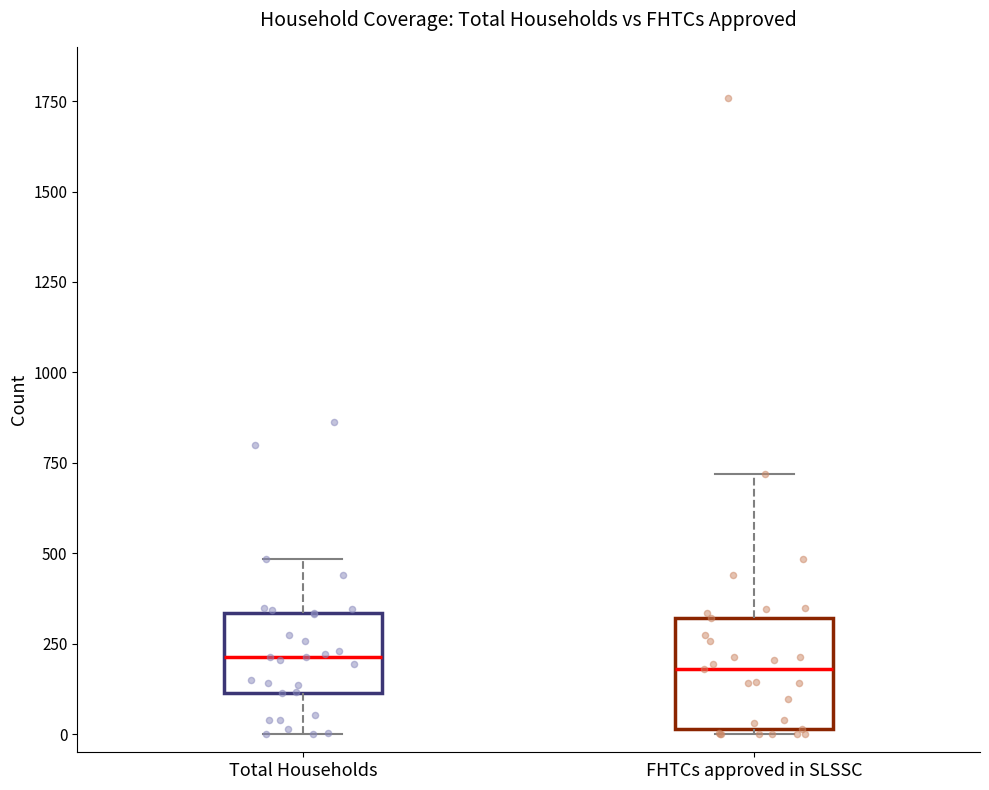

Reading left to right, read every box against the y-axis: the position of its median line, the range the box covers, and the ends of its whiskers. The values are not printed on the chart, so give them approximately, as read against the axis.

Total Households: median 200, box 100 to 350, whiskers 0 to 500
FHTCs approved in SLSSC: median 200, box 0 to 300, whiskers 0 to 700